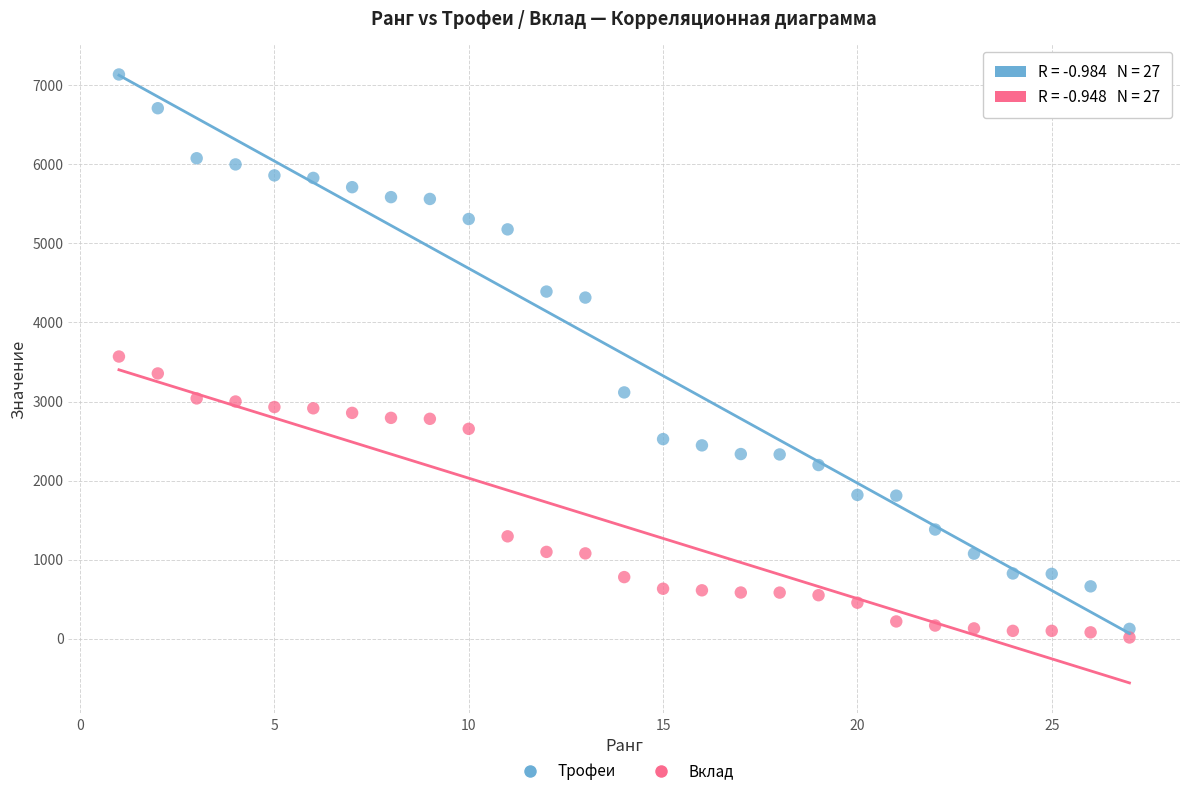

What are all the series names shown in the legend?

Трофеи, Вклад